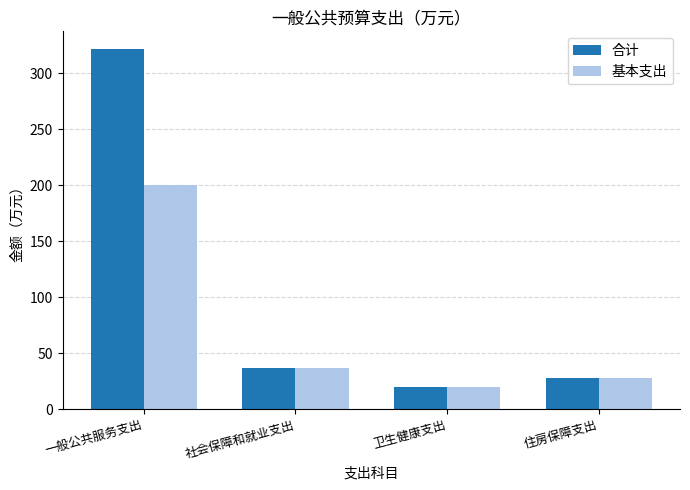

List the series in order of their overall mean, highest first.

合计, 基本支出